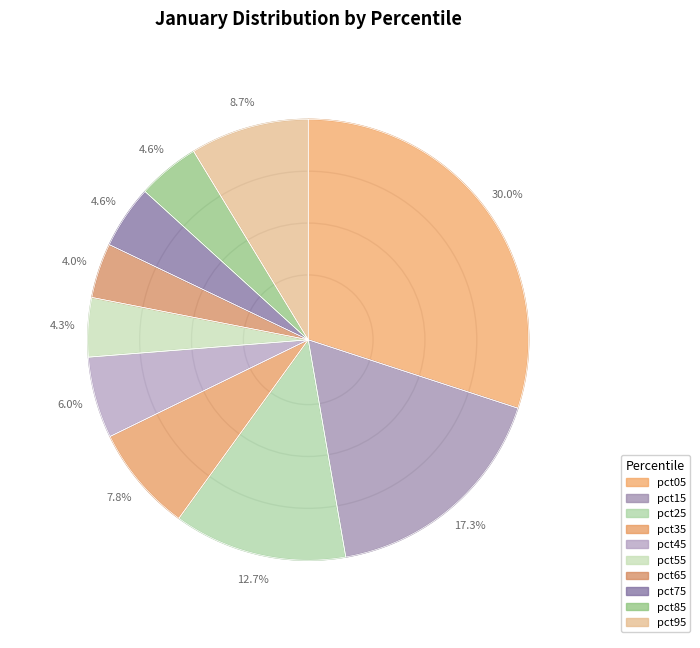

Is there any slice that represents more than half of the pie?

No